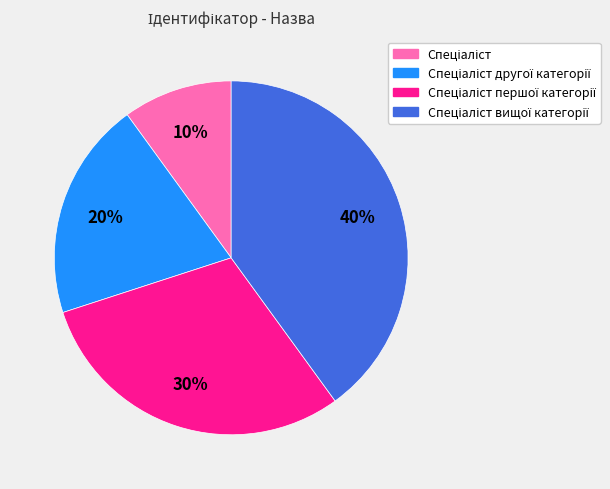

Is there any slice that represents more than half of the pie?

No